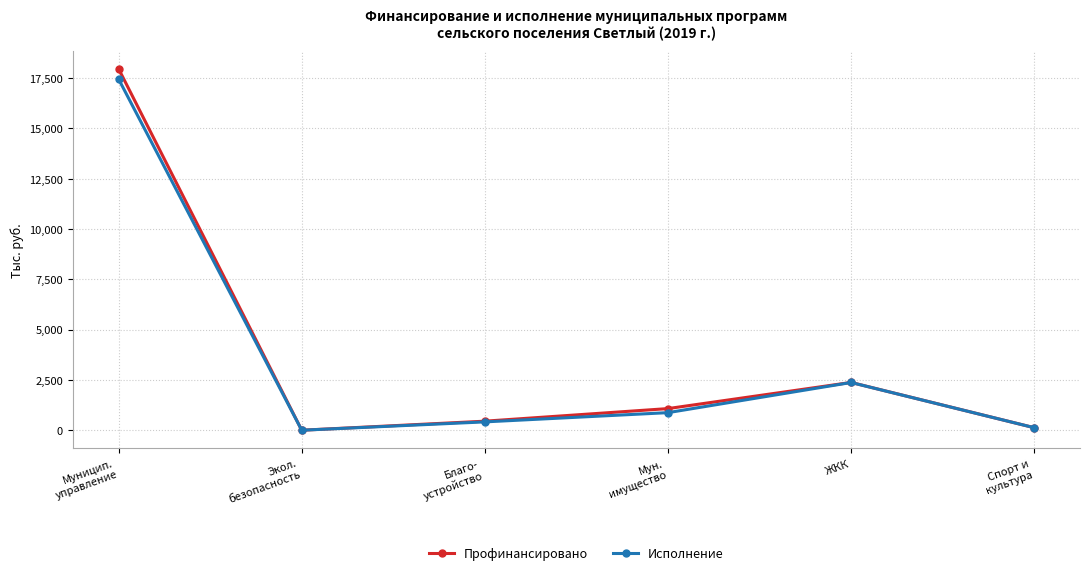

What is the highest value of the Исполнение series?

17452.1